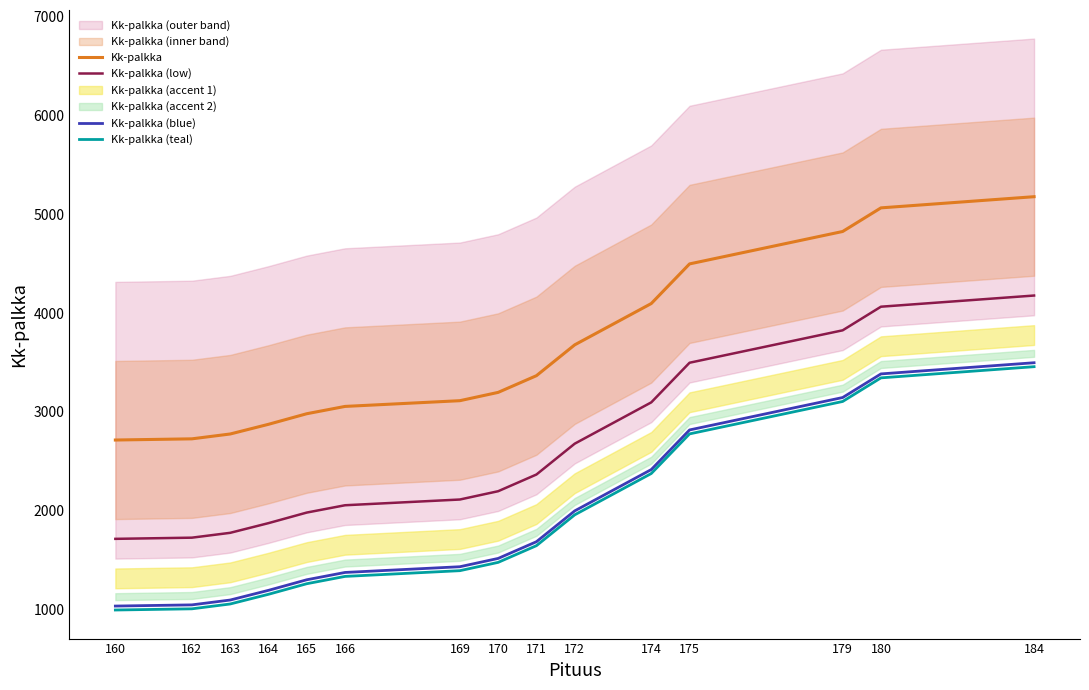

Is this an area chart (filled region under the line)?

No